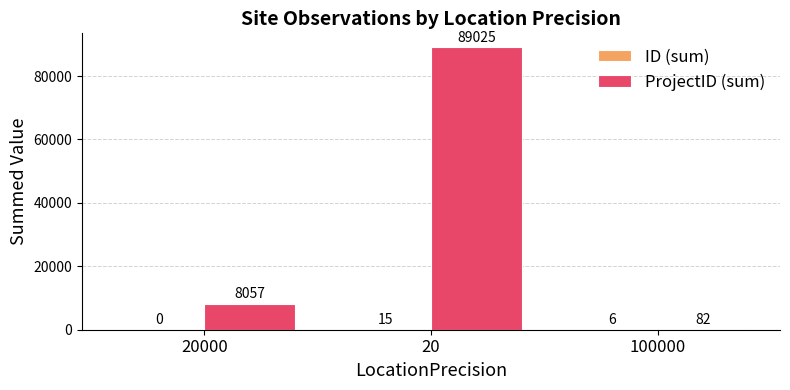

What is the spread (max minus min) of values at 20?

89010